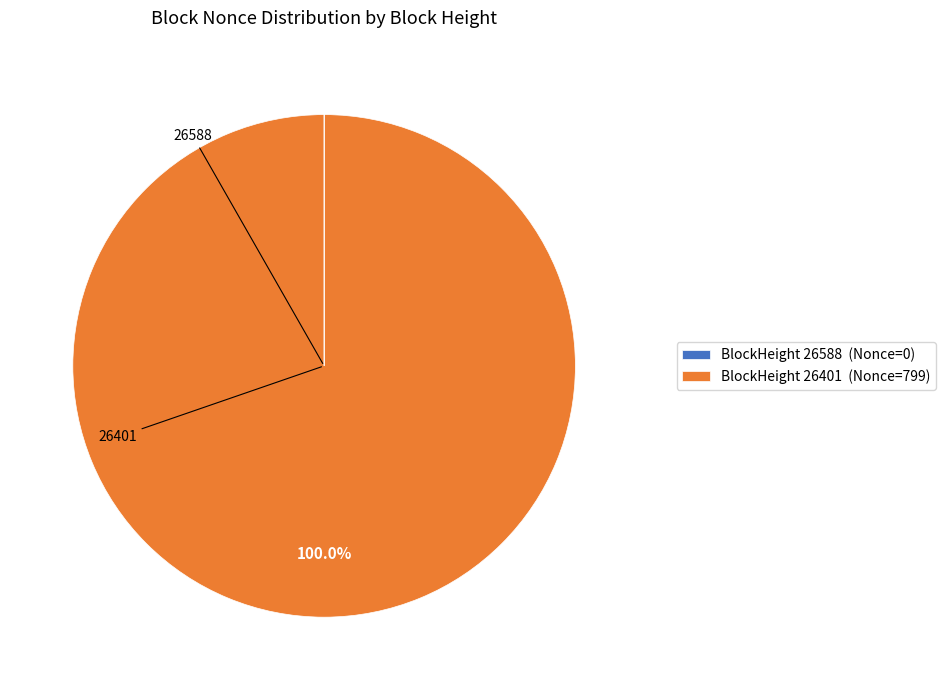

What is the majority slice?

BlockHeight 26401 (Nonce=799)